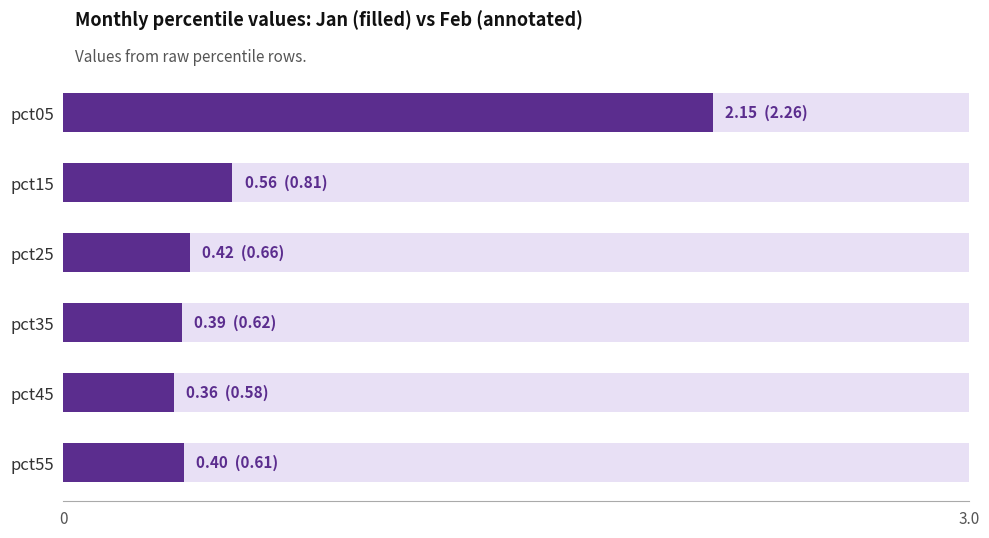

What is the difference between the maximum and minimum values?

1.8